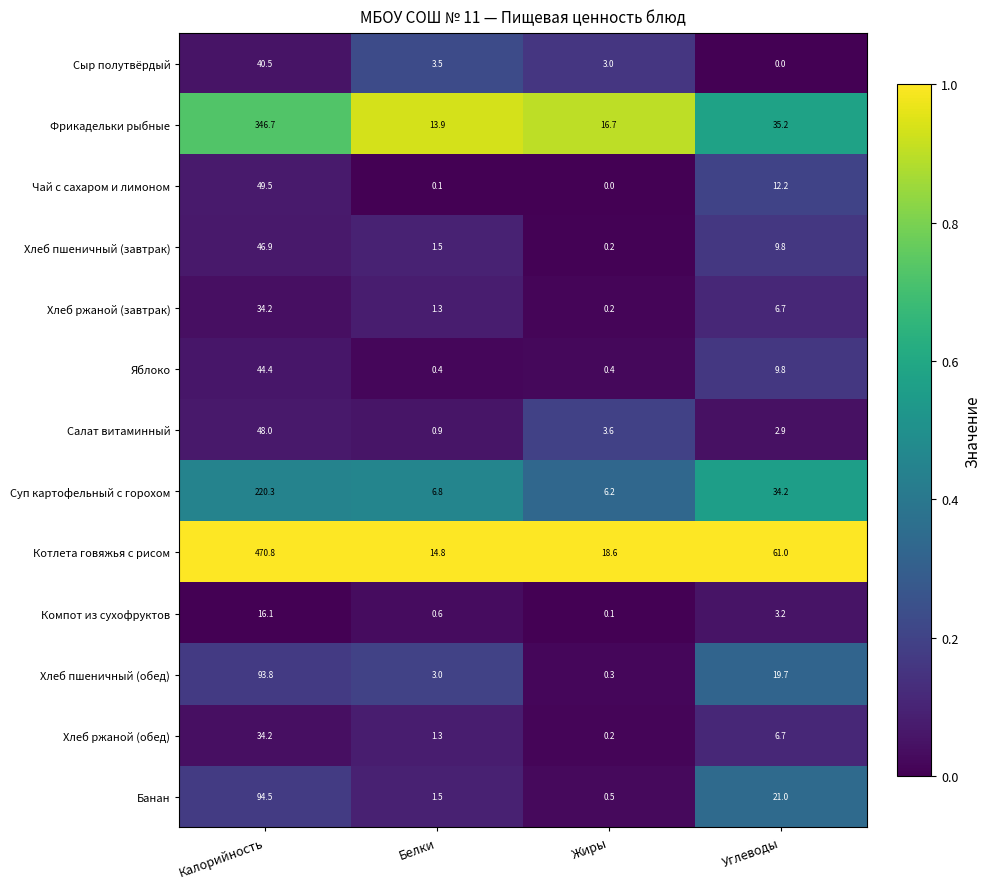

What is the highest value of the Котлета говяжья с рисом series?

470.8